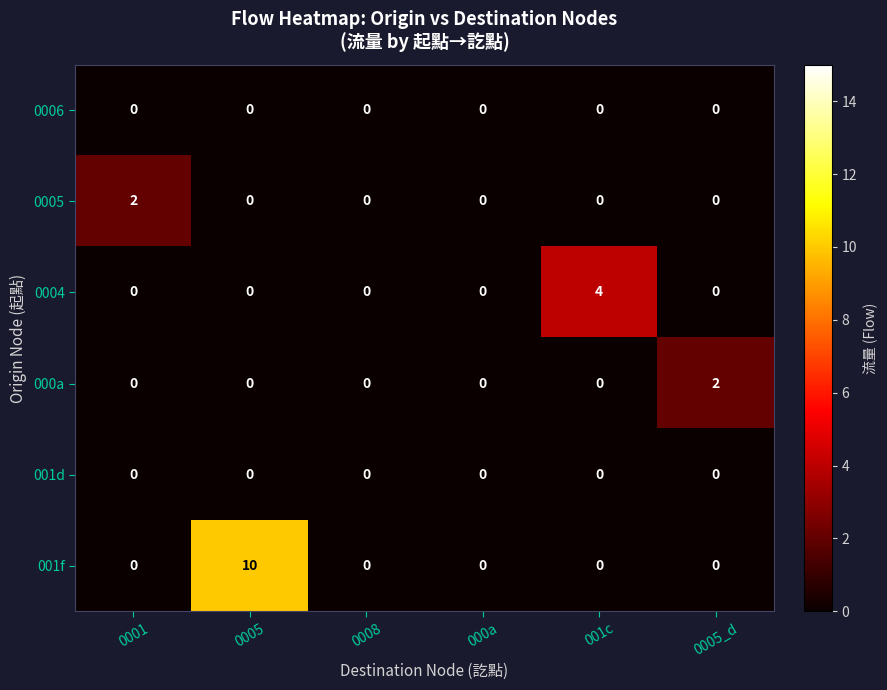

Count the number of categories in the chart.

6